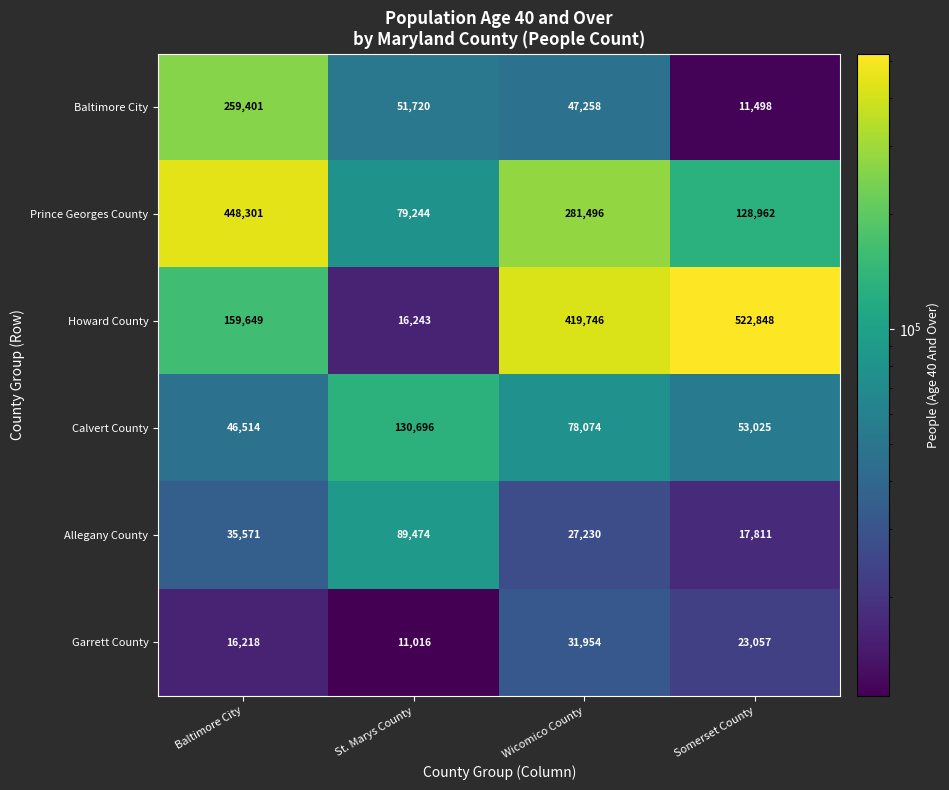

Between Baltimore City and Somerset County, which series saw the biggest shift?

Howard County